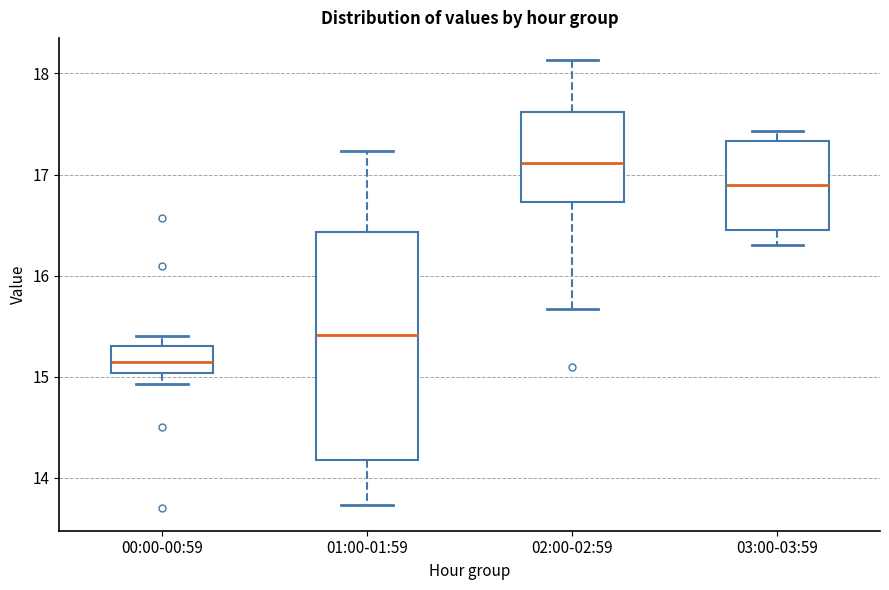

Where is the lower edge of the box for 03:00-03:59 on the y-axis? The values are not printed on the chart, so give them approximately, as read against the axis.

16.5